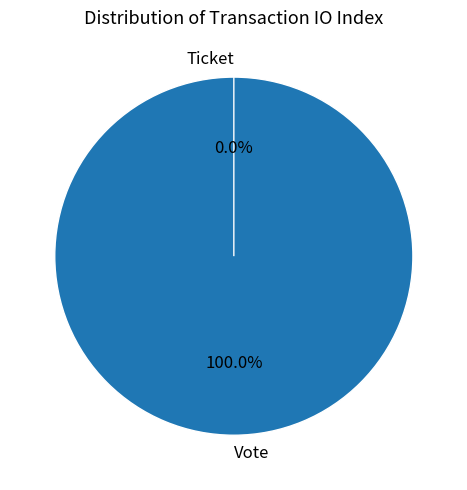

Which category has the smallest portion of the pie?

Ticket